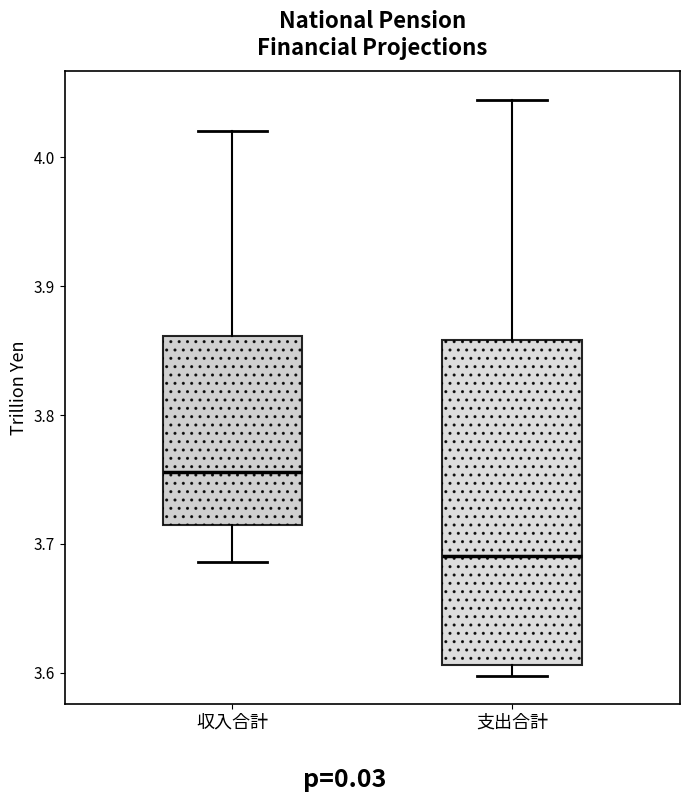

Which box's median line is the highest?

収入合計